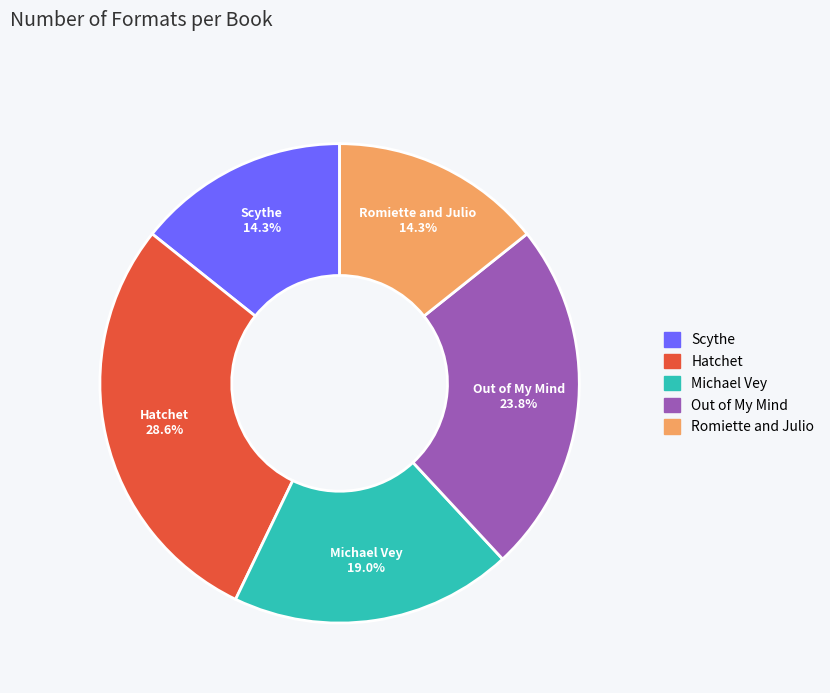

Combined, what portion of the pie is Scythe and Out of My Mind?

38.1%